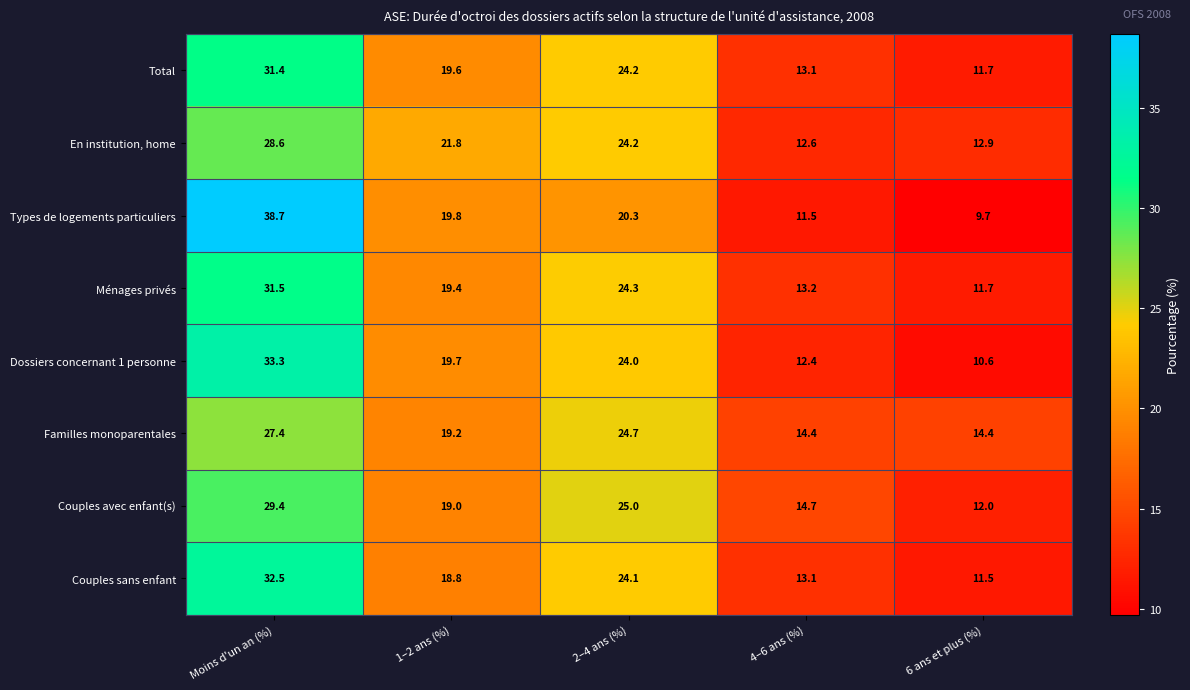

At which category is the sum across all series the highest?

Moins d'un an (%)